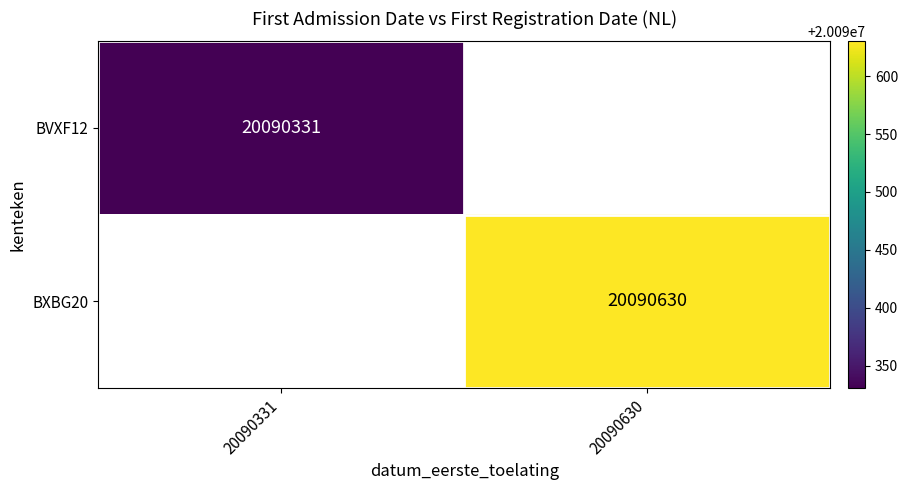

The value of BVXF12 at 20090331 is 4209350. True or false?

False